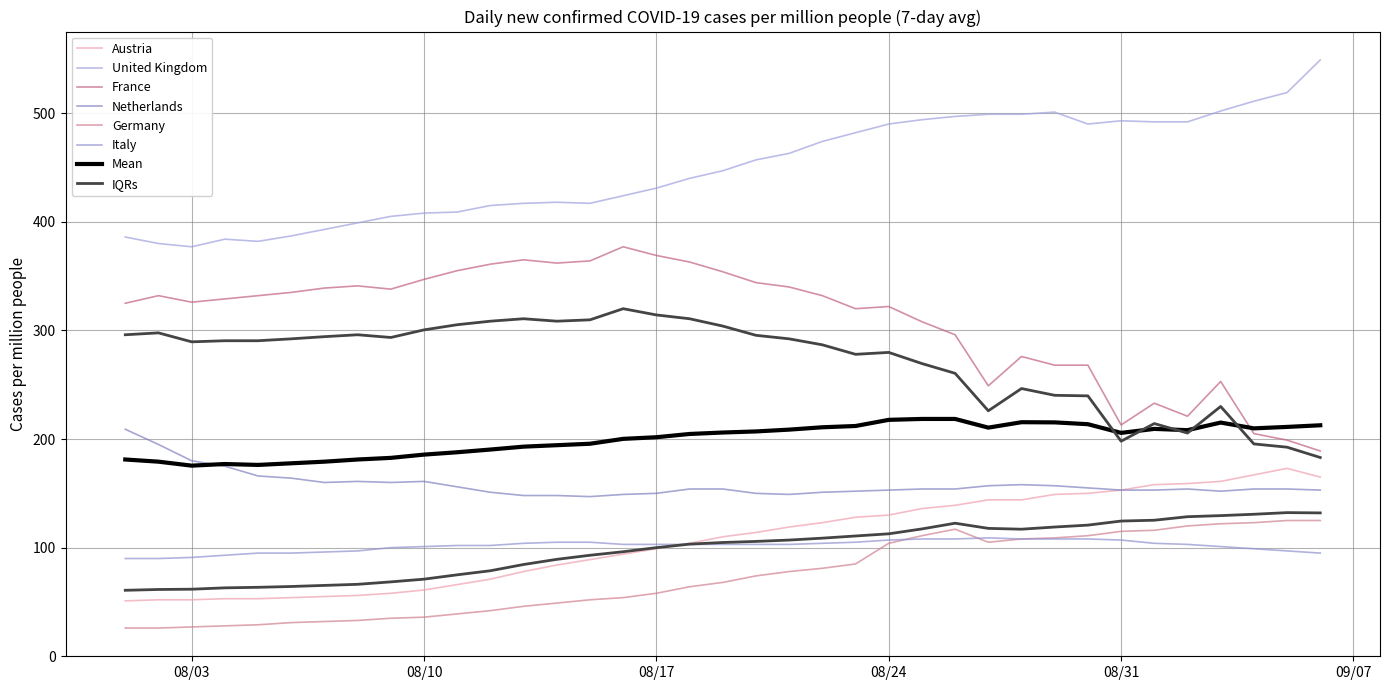

At 2021-08-30, list the series in order from smallest to largest.

Italy, Germany, Austria, Netherlands, France, United Kingdom